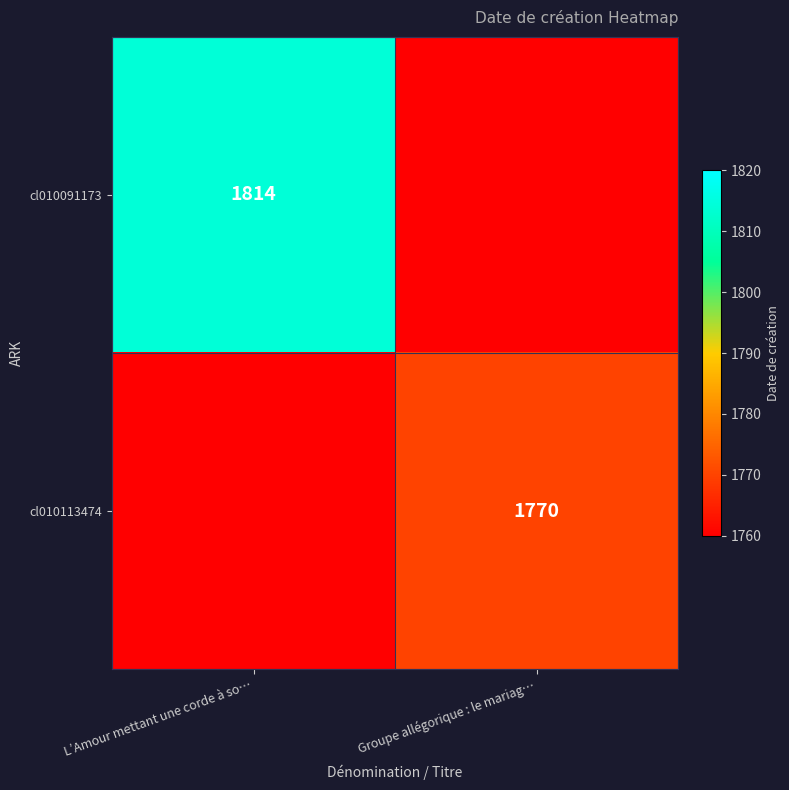

The cl010091173 series shows 918 at L’Amour mettant une corde à so…. True or false?

False